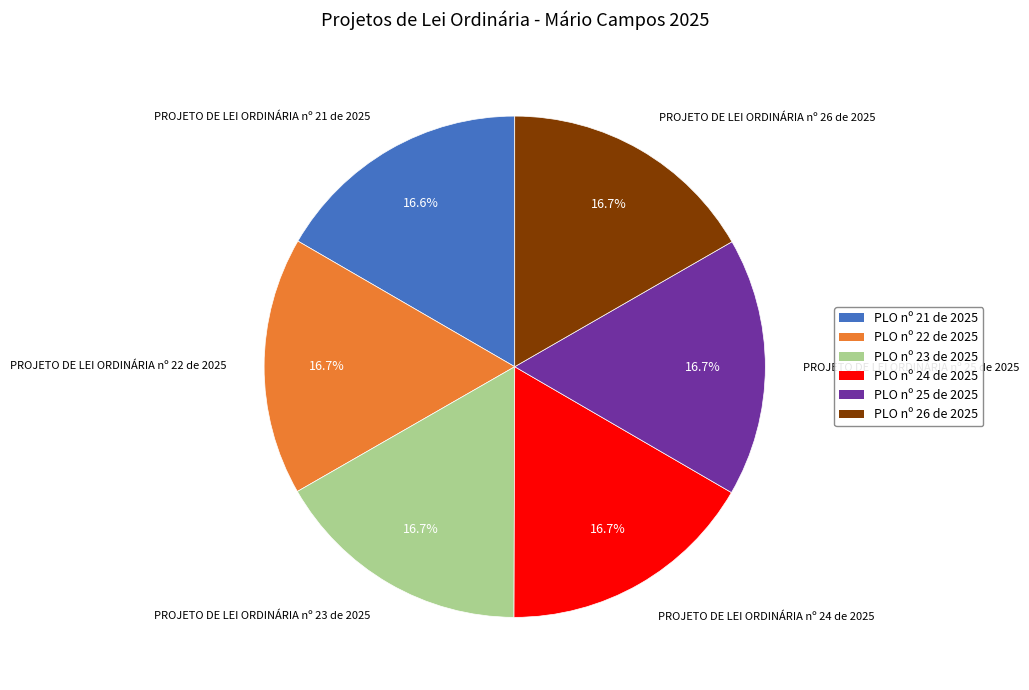

Do PROJETO DE LEI ORDINÁRIA nº 24 de 2025 and PROJETO DE LEI ORDINÁRIA nº 23 de 2025 together represent more than half of the pie?

No